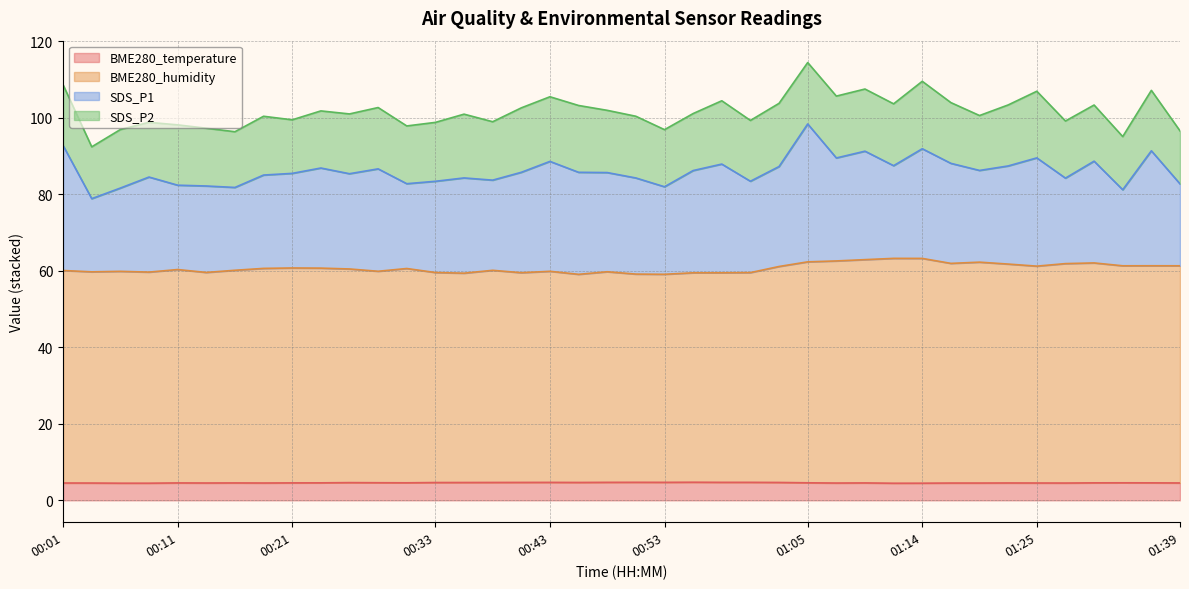

What is the sum of all BME280_temperature values?

183.5